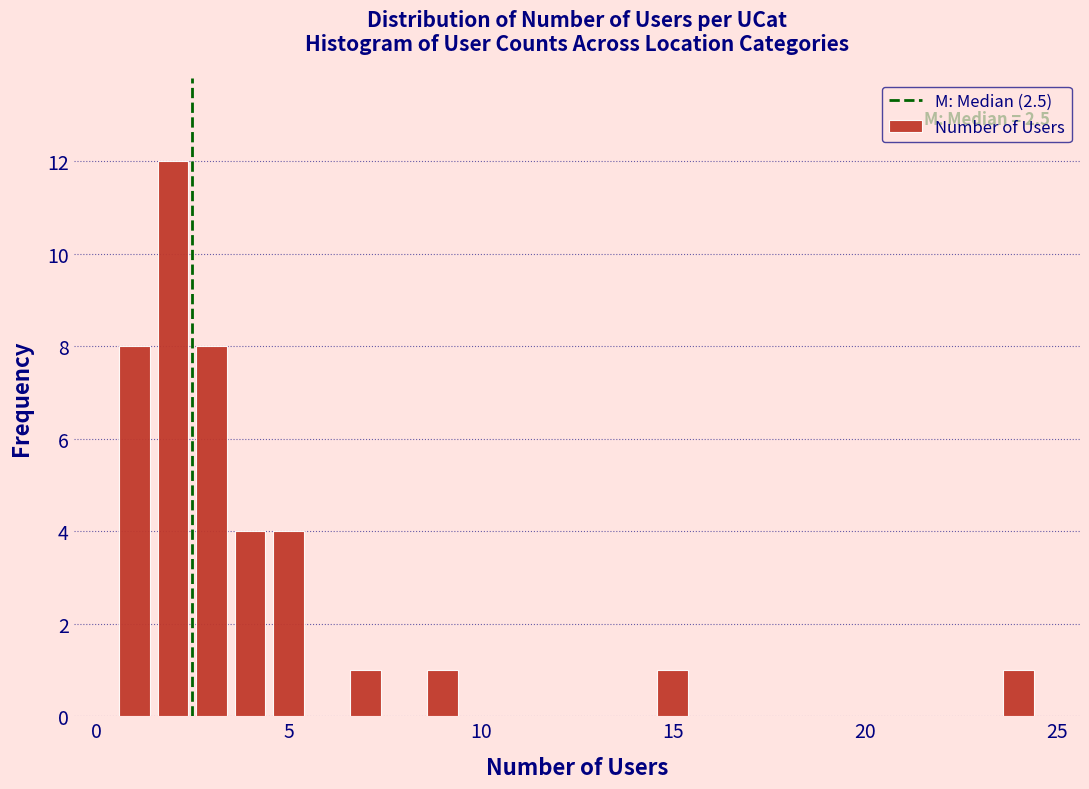

Read against the x-axis, roughly where is the centre of the tallest bar?

2.0